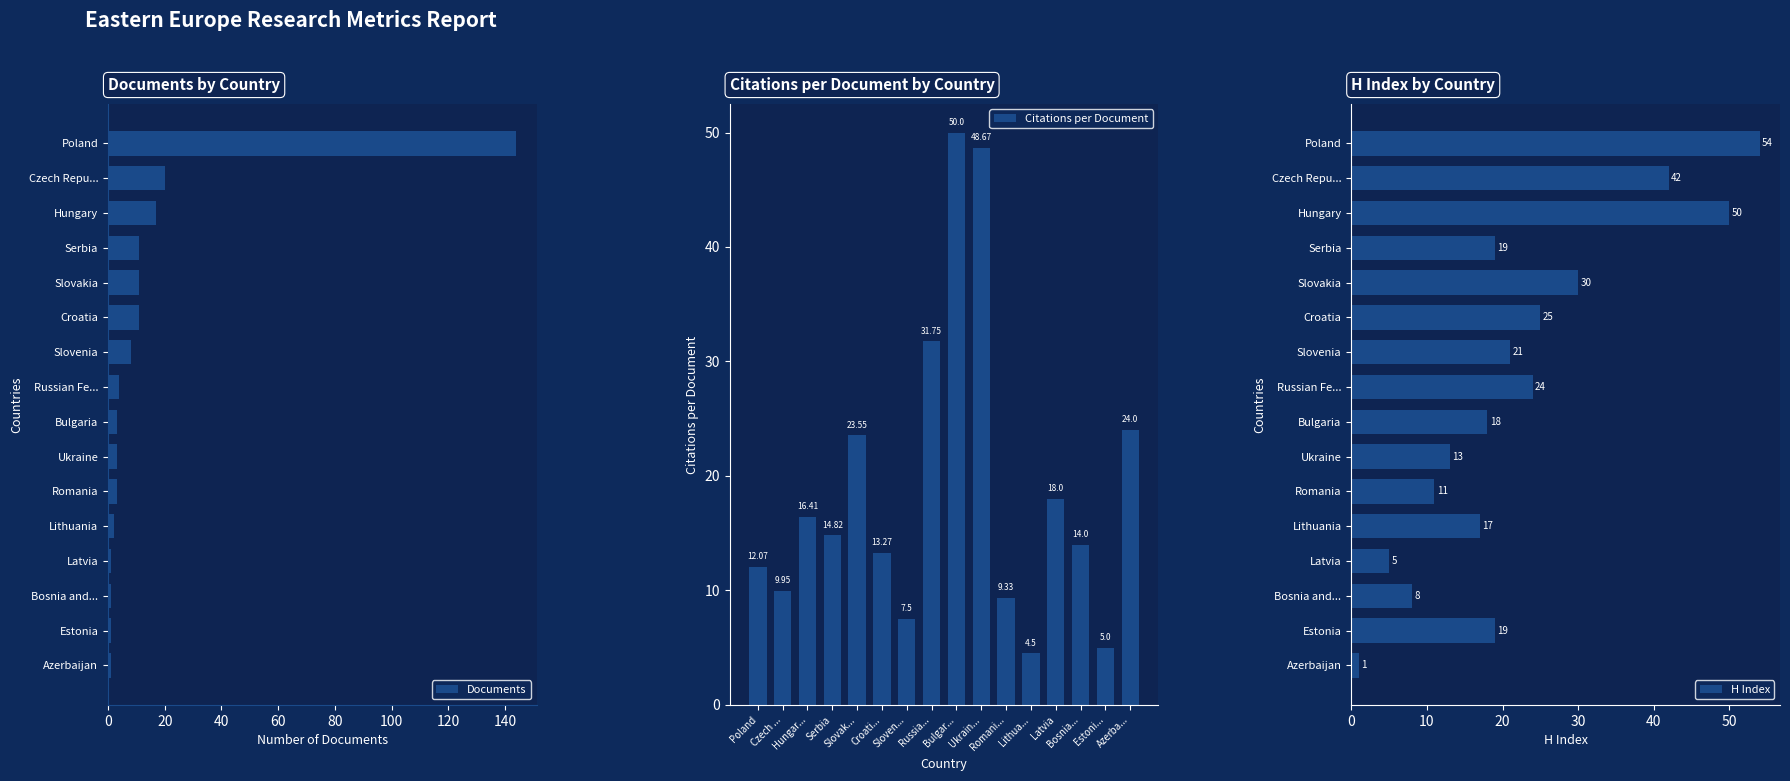

Are the bars grouped side by side (vs. stacked)?

Yes